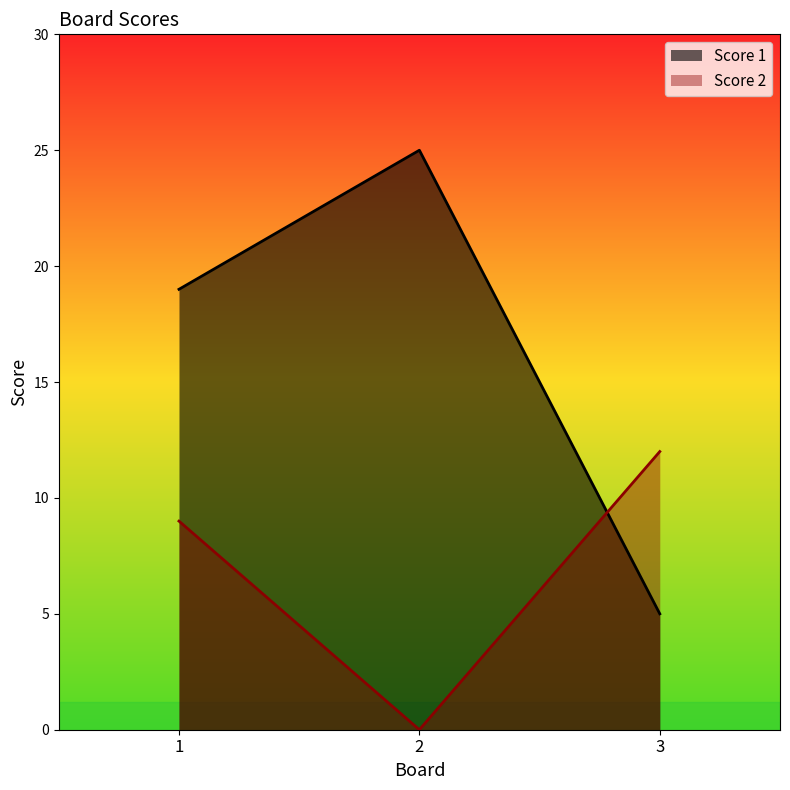

What is the difference between the highest and lowest values at 1?

10